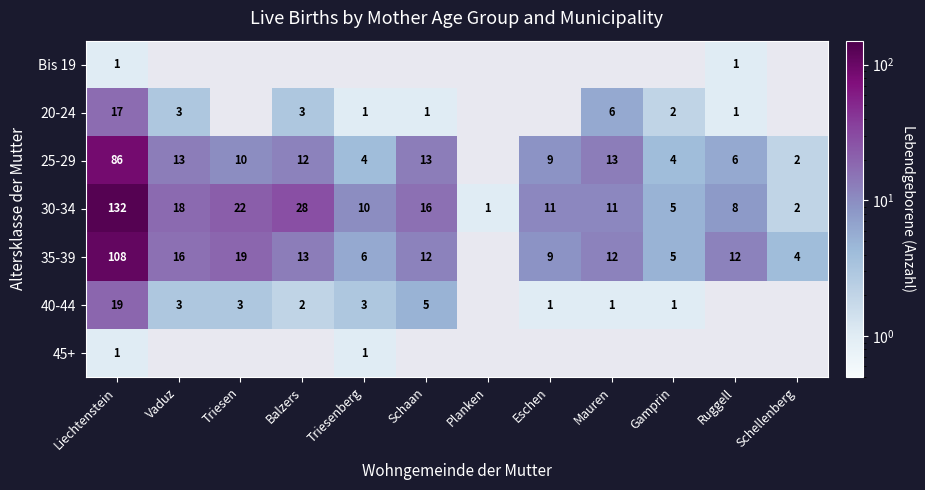

What is the maximum value shown in the chart?

132.0